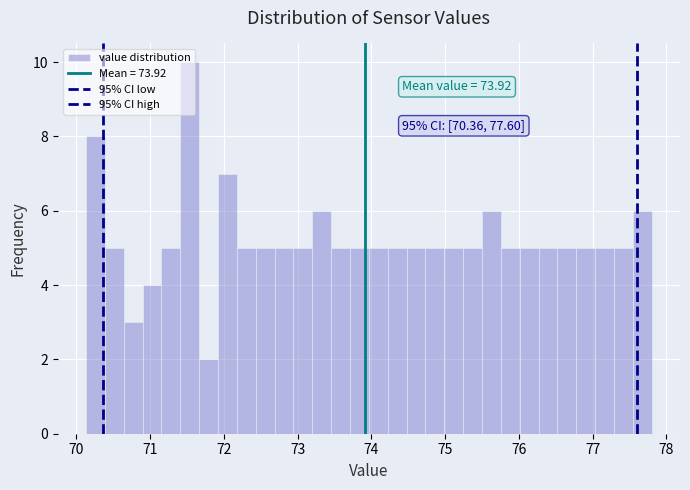

Read against the x-axis, roughly where is the centre of the tallest bar?

71.5